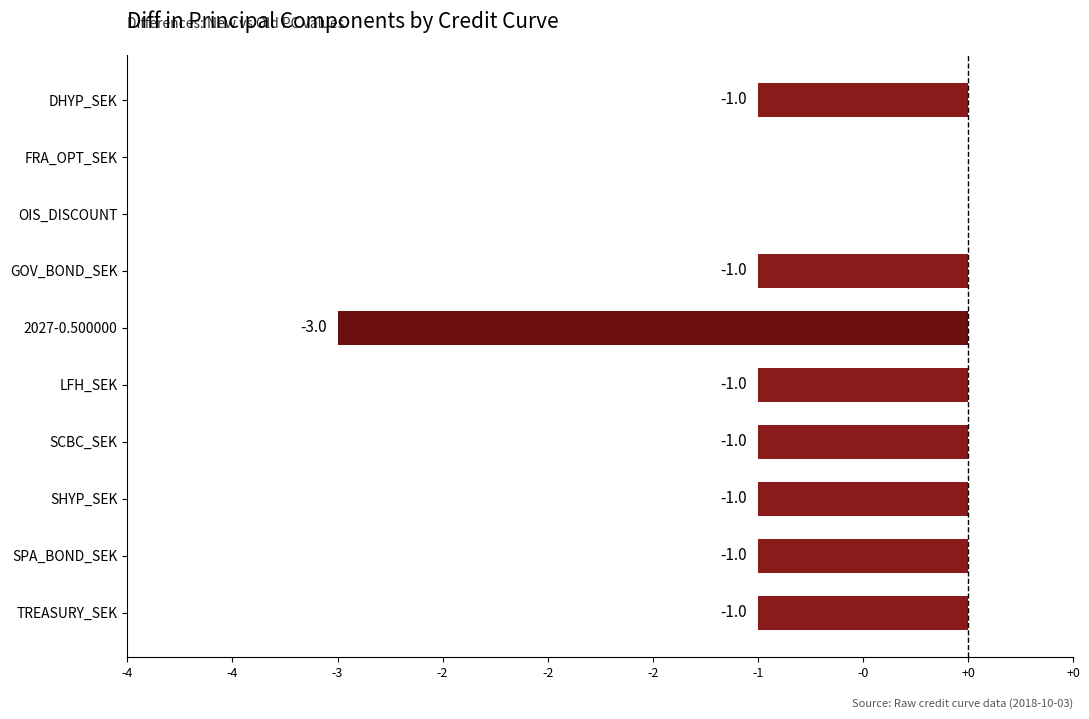

How many values are between -1 and 0?

9